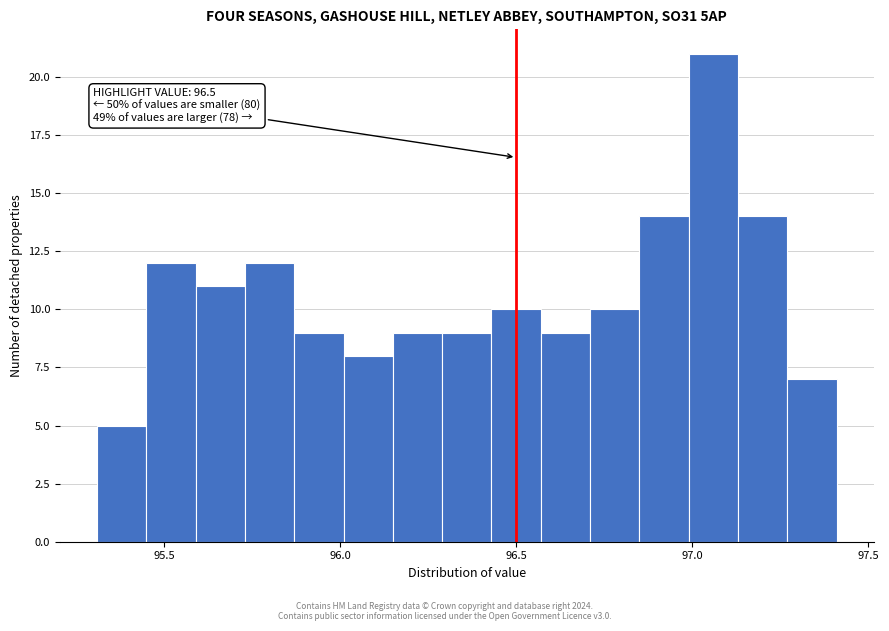

Read against the x-axis, roughly where is the centre of the tallest bar?

97.05